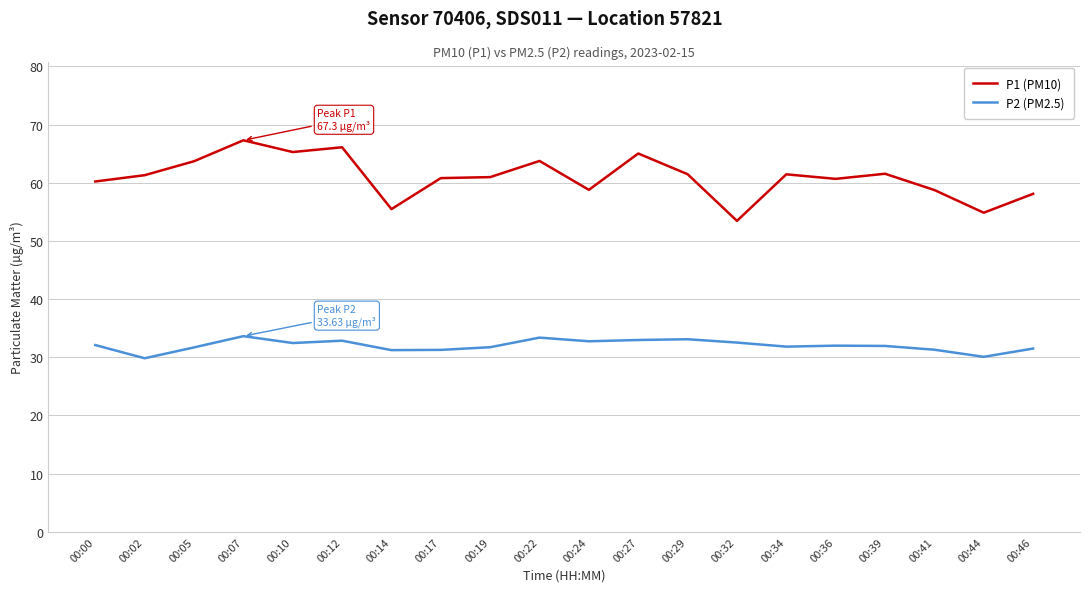

The P1 (PM10) series shows 60.8 at 00:17. True or false?

True